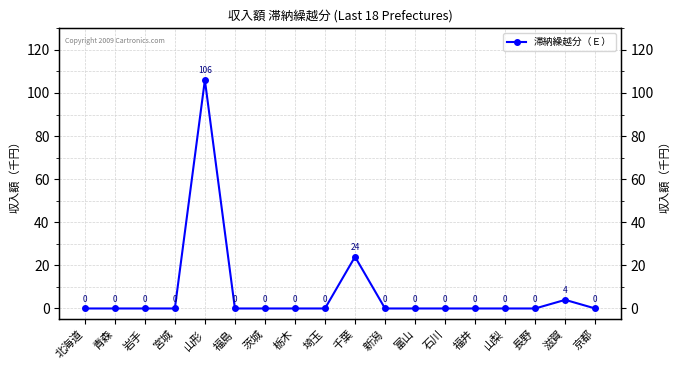

What position from the right is 茨城?

12